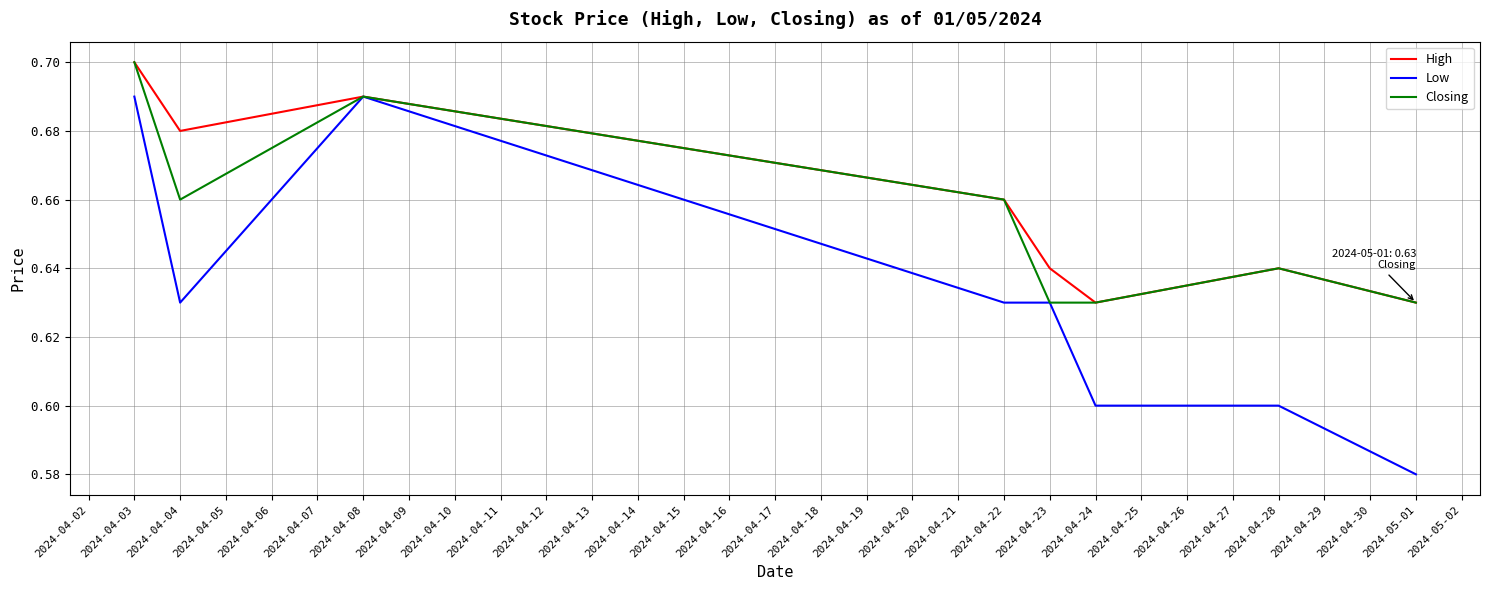

Which label corresponds to the smallest value in the chart?

2024-05-01